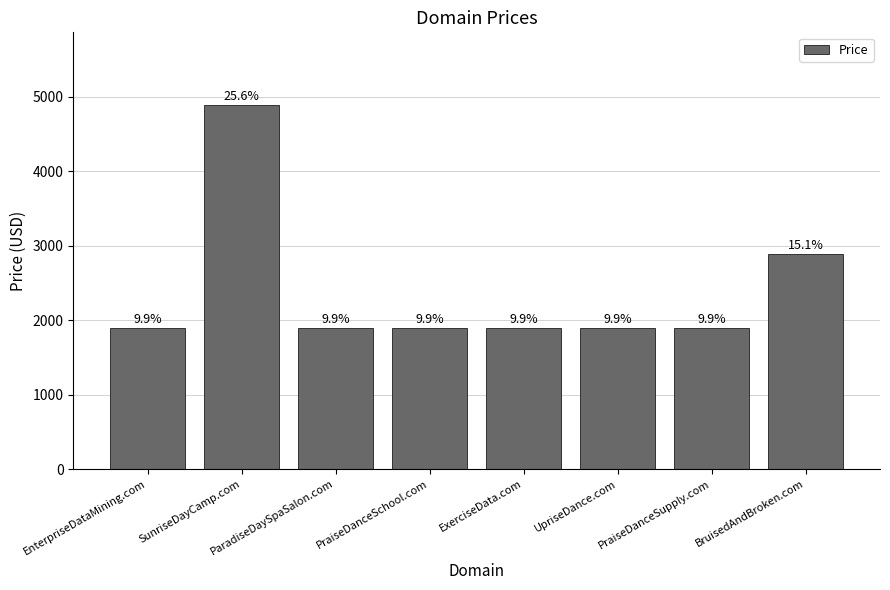

What is the change in value from SunriseDayCamp.com to ParadiseDaySpaSalon.com?

-3000